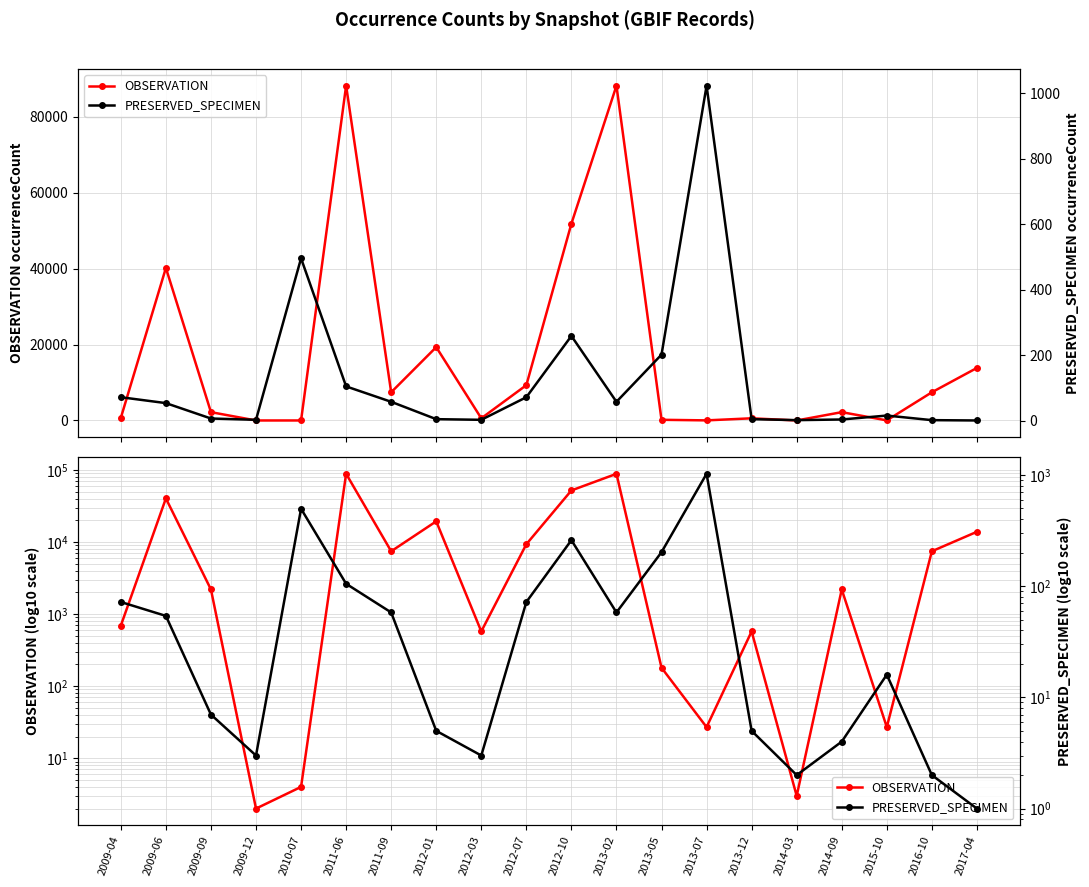

At which category is the sum across all series the highest?

2011-06